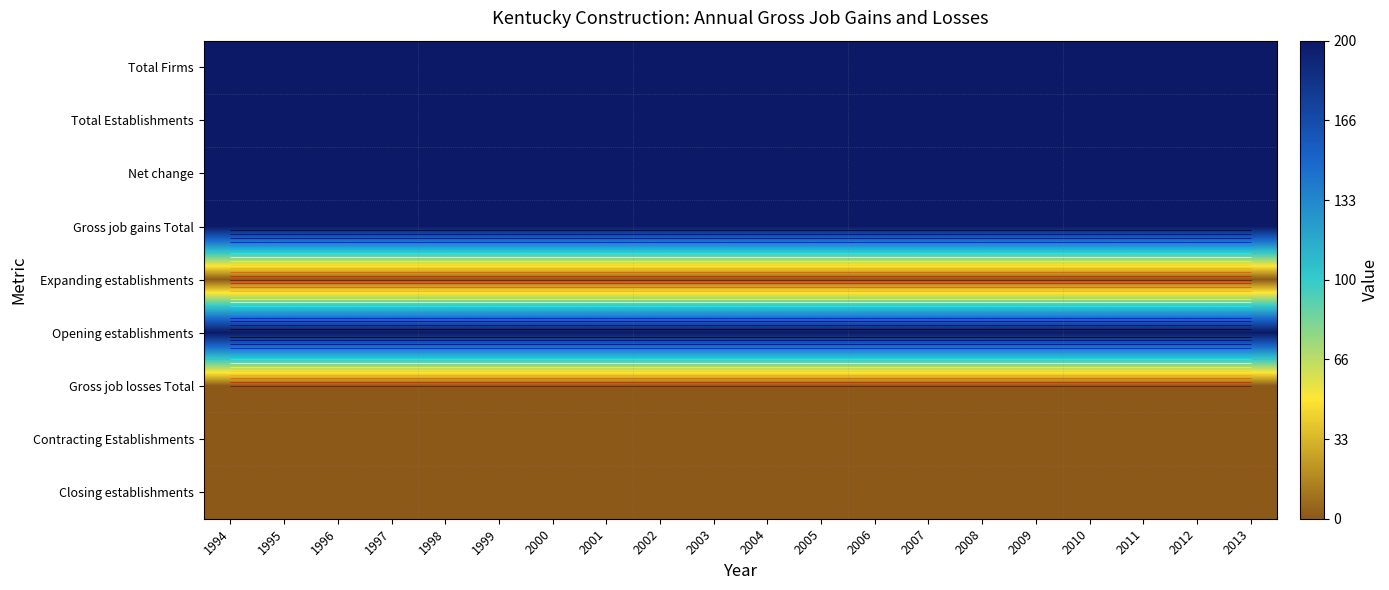

What is the greatest value displayed?

200